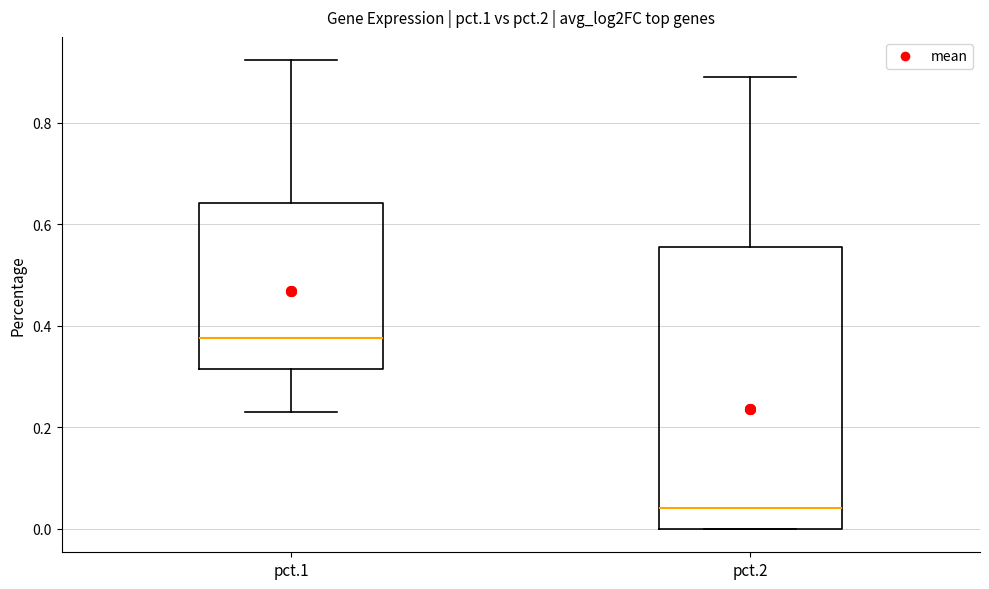

Which box's median line is the lowest?

pct.2